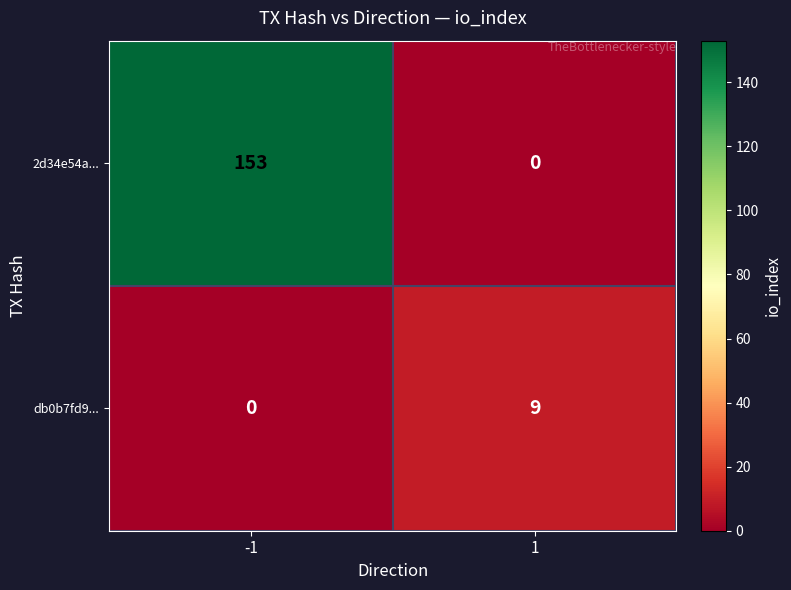

Between -1 and 1, which series saw the biggest shift?

2d34e54a...